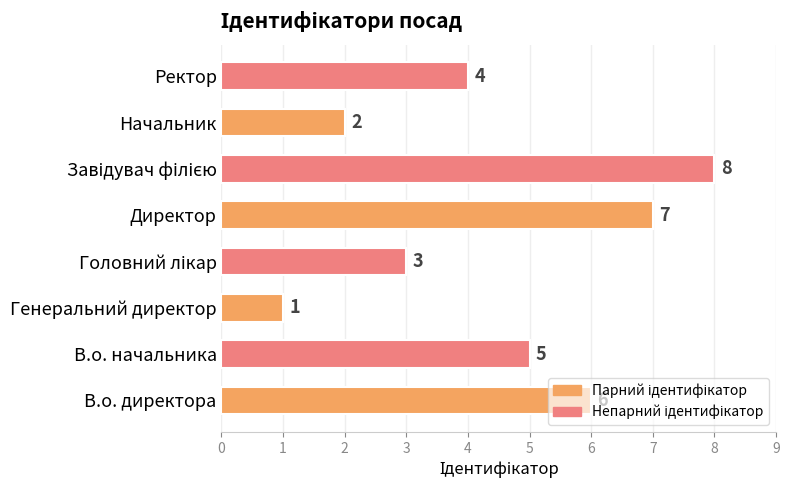

Count the values in the range 3 to 7.

5